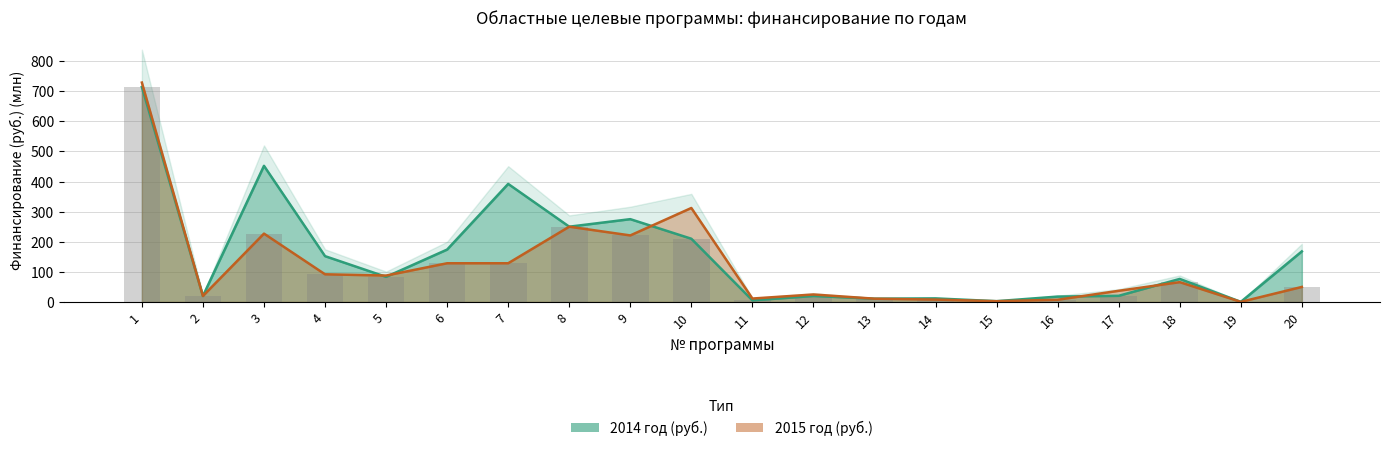

What is the difference between the highest and lowest values at 18?

10.7